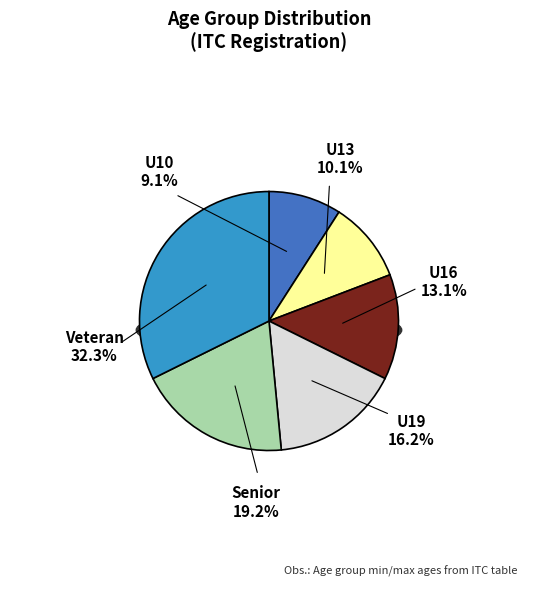

To the nearest percent, what is the difference between the largest and smallest slice percentages?

23%